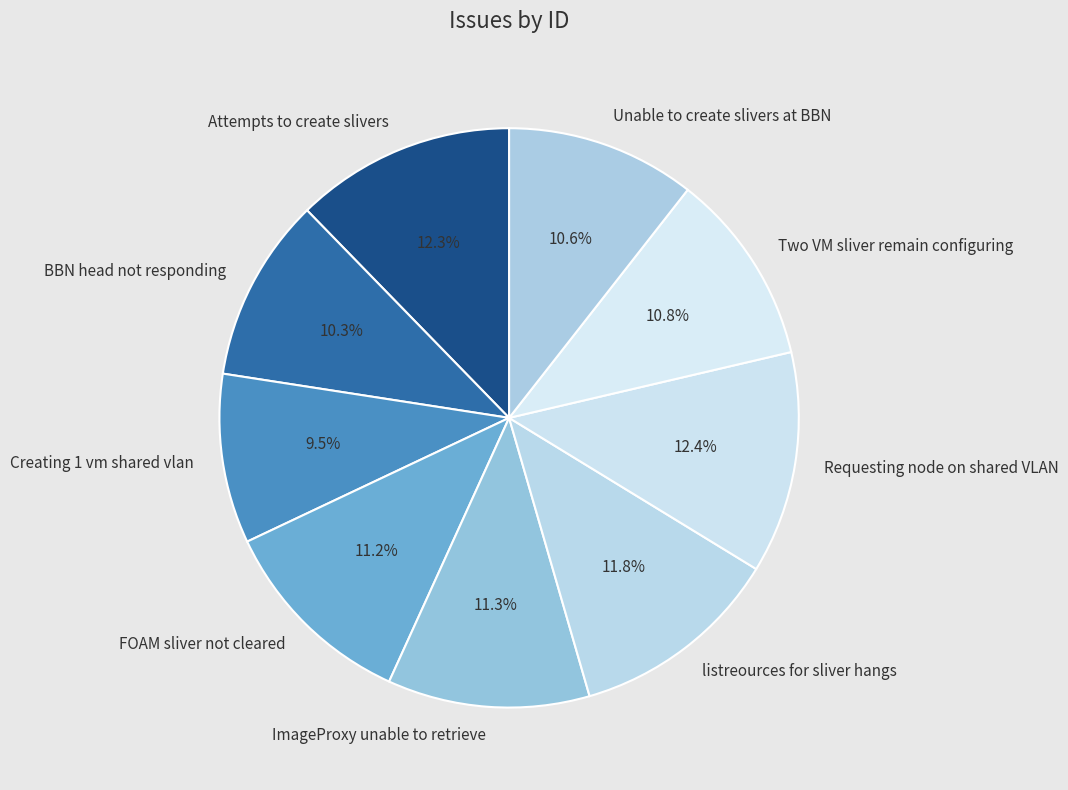

Which slice is the smallest?

Creating 1 vm shared vlan